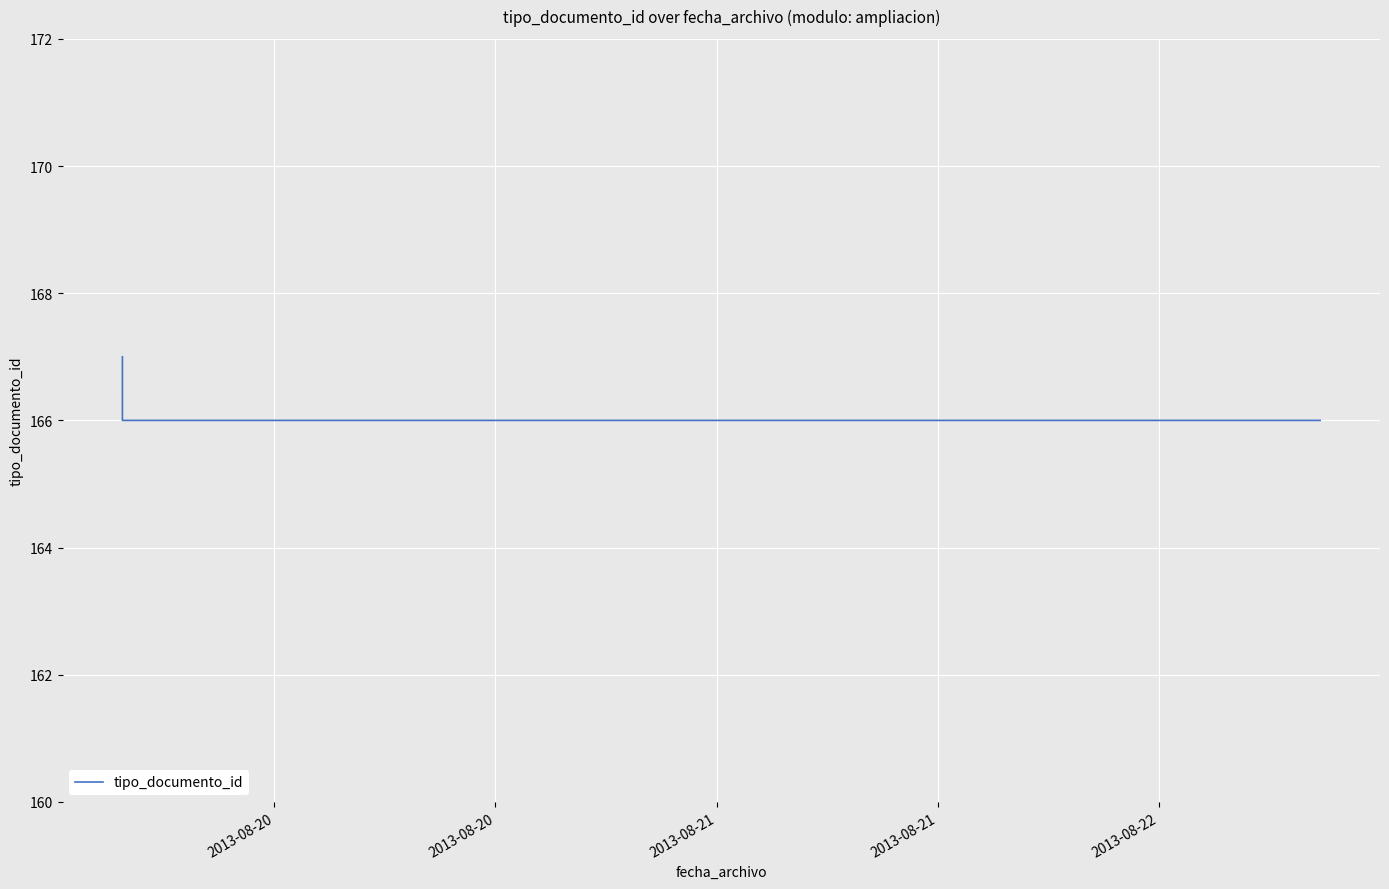

What is the sum of all values?

499